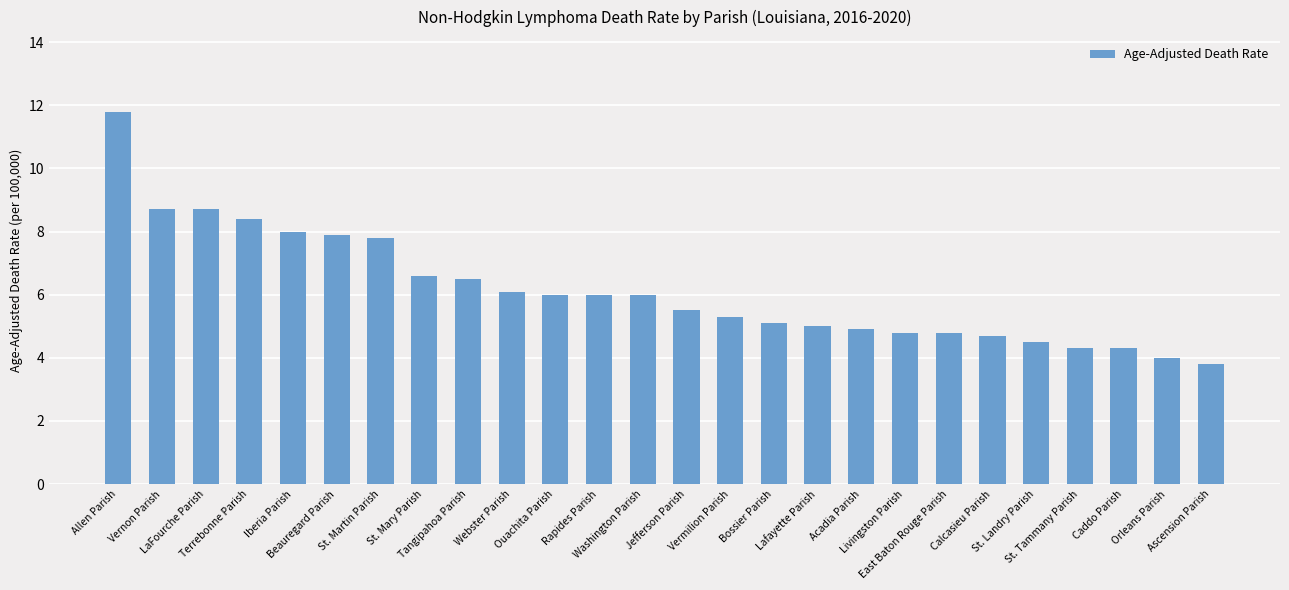

Which label corresponds to the smallest value in the chart?

Ascension Parish